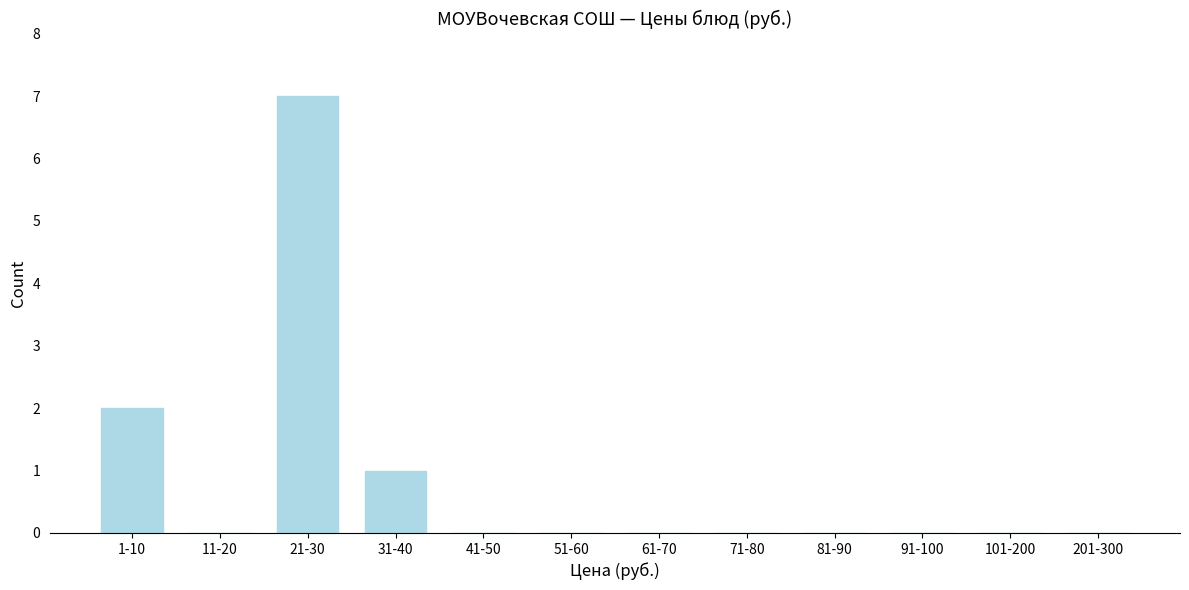

Reading left to right, what are all the values shown in this chart?

1-10=2	11-20=0	21-30=7	31-40=1	41-50=0	51-60=0	61-70=0	71-80=0	81-90=0	91-100=0	101-200=0	201-300=0